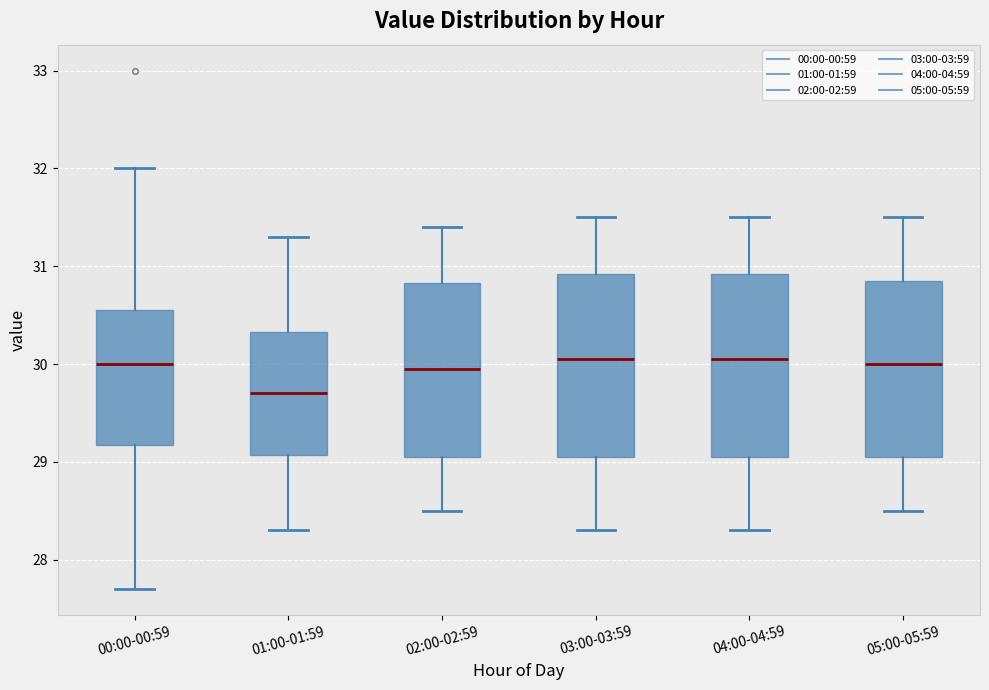

Reading left to right, transcribe this box plot: for each box, give where its median line is, the range the box spans, and where its two whiskers end, as read against the y-axis. The values are not printed on the chart, so give them approximately, as read against the axis.

00:00-00:59: median 30.0, box 29.2 to 30.6, whiskers 27.7 to 32.0
01:00-01:59: median 29.7, box 29.1 to 30.3, whiskers 28.3 to 31.3
02:00-02:59: median 30.0, box 29.1 to 30.8, whiskers 28.5 to 31.4
03:00-03:59: median 30.1, box 29.1 to 30.9, whiskers 28.3 to 31.5
04:00-04:59: median 30.1, box 29.1 to 30.9, whiskers 28.3 to 31.5
05:00-05:59: median 30.0, box 29.1 to 30.9, whiskers 28.5 to 31.5